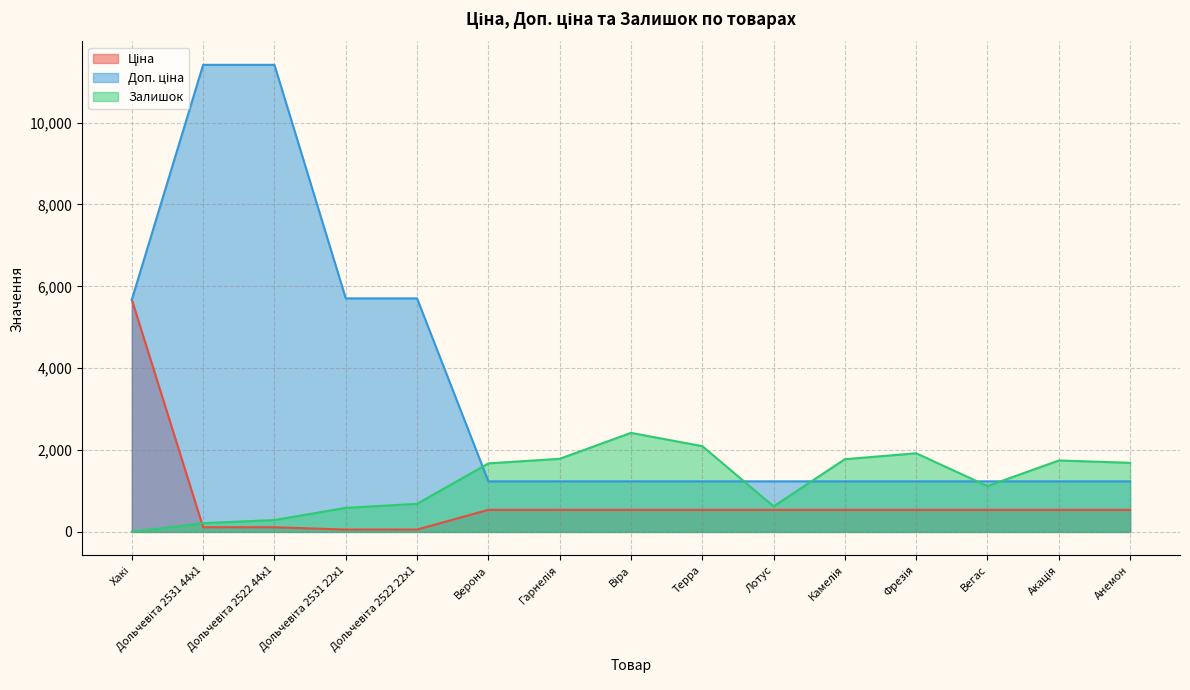

Which series has the largest total across all categories?

Доп. ціна